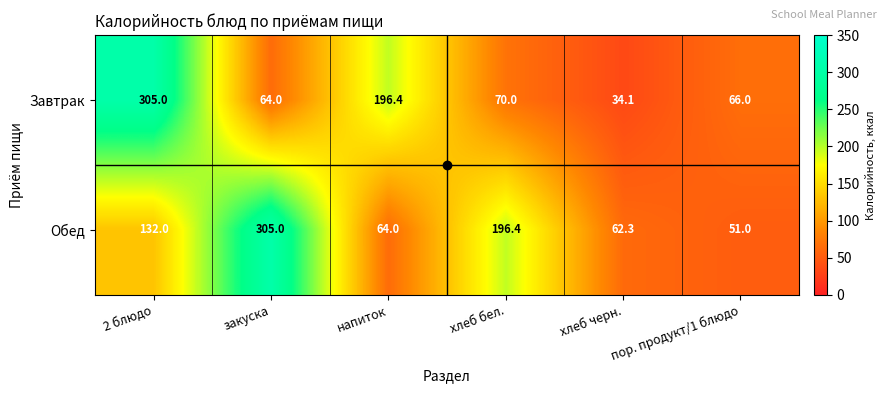

True or false: Завтрак has a value of 66.0 at пор. продукт/1 блюдо.

True